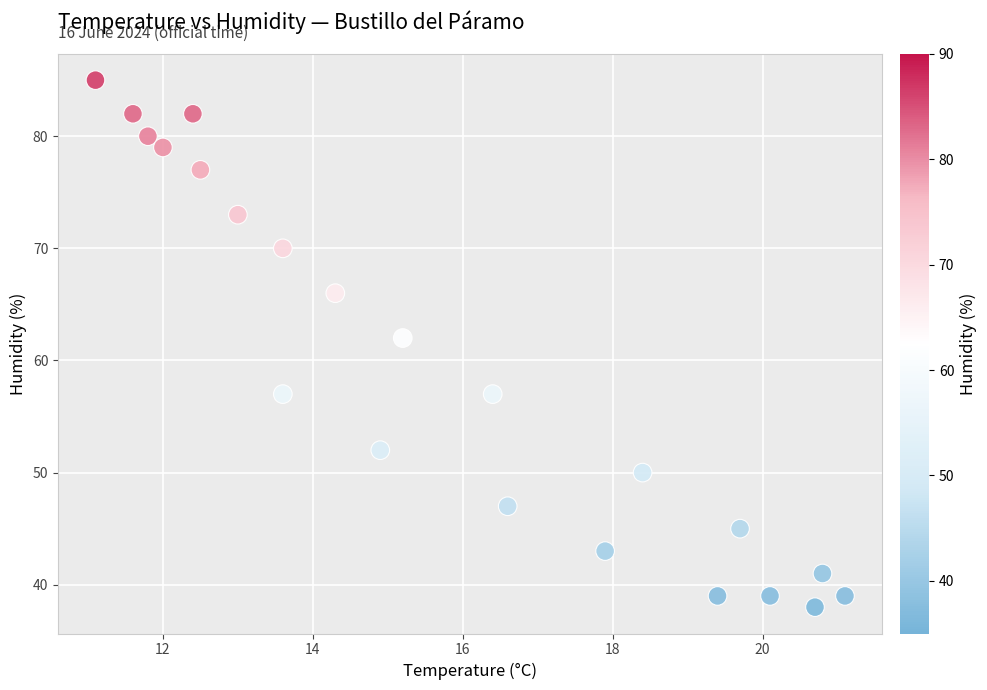

What is the range of Y values (max minus min)?

47